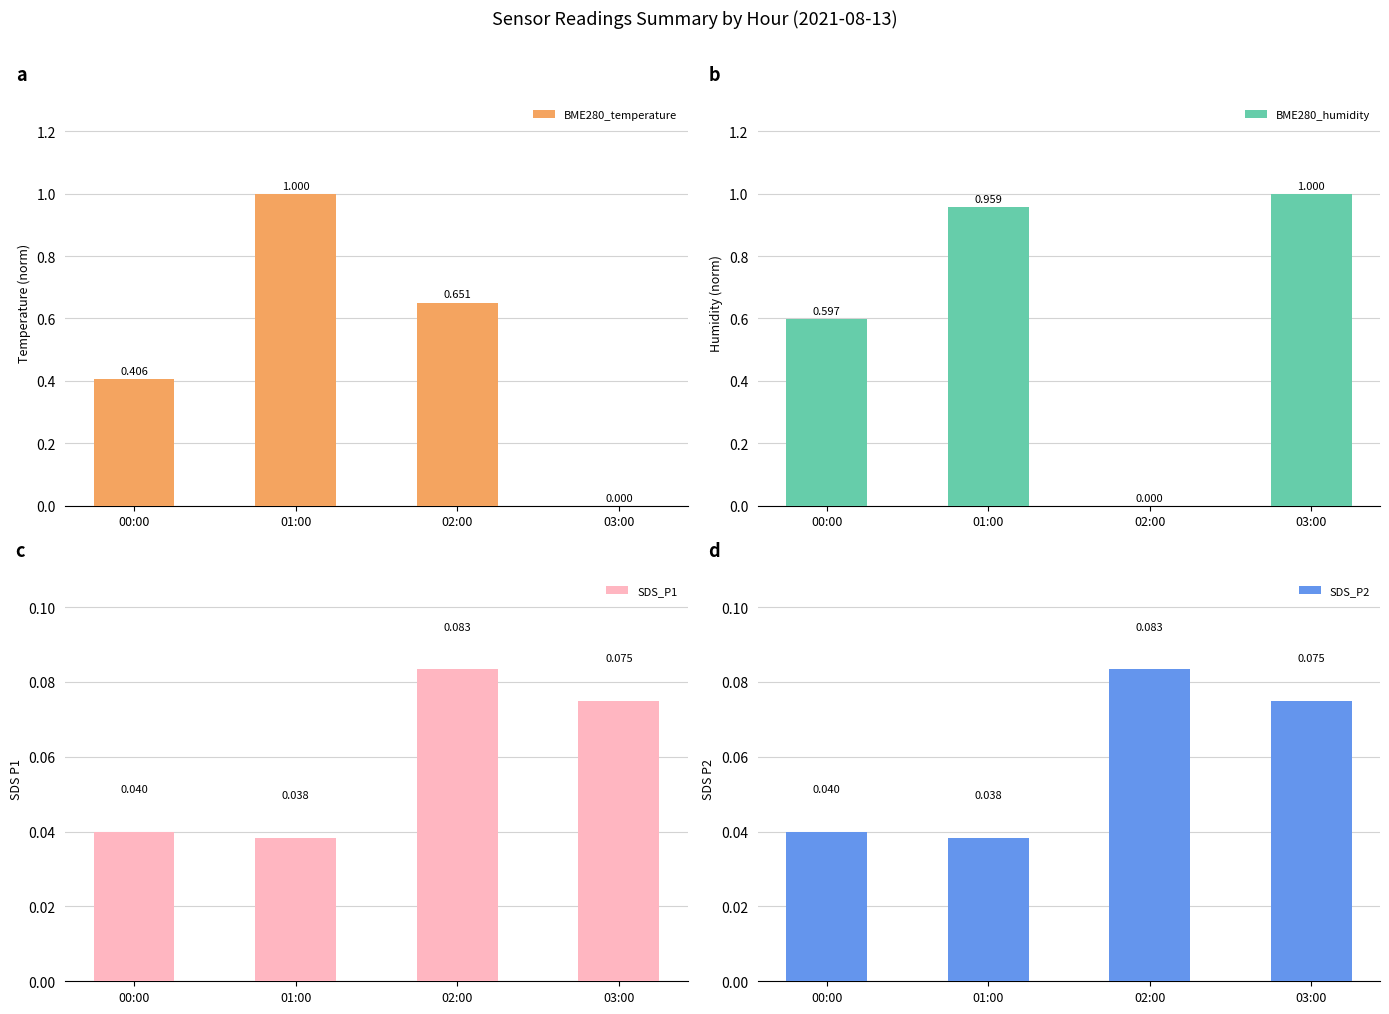

What is the approximate value of SDS_P1 at 03:00?

0.1